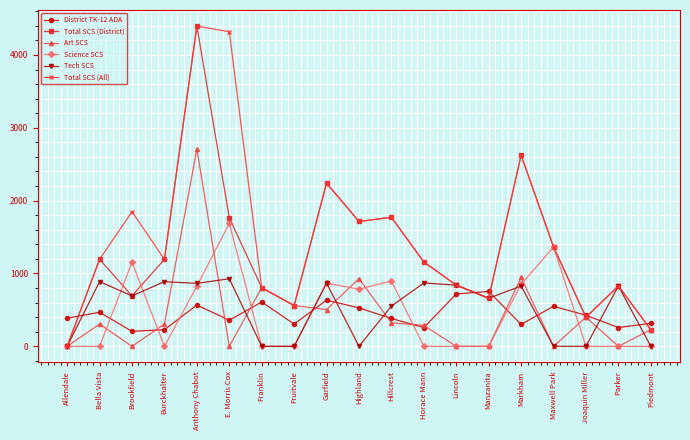

What are all the series names shown in the legend?

District TK-12 ADA, Total SCS (District), Art SCS, Science SCS, Tech SCS, Total SCS (All)